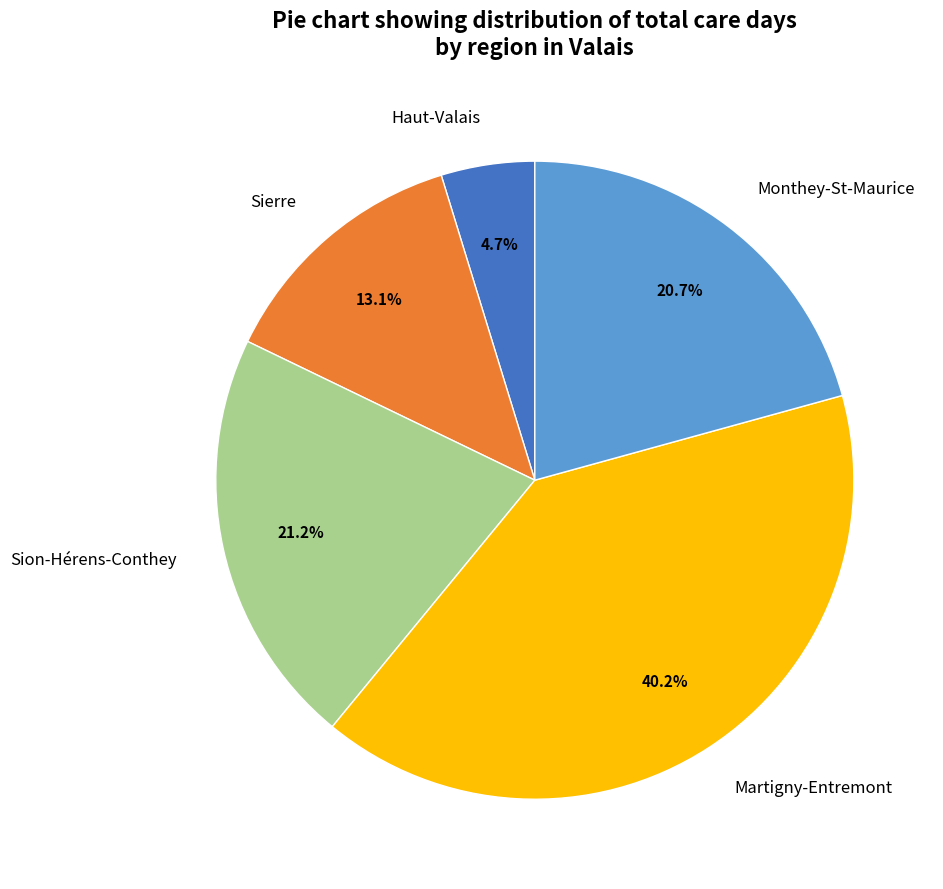

Between Martigny-Entremont and Sierre, which is larger?

Martigny-Entremont